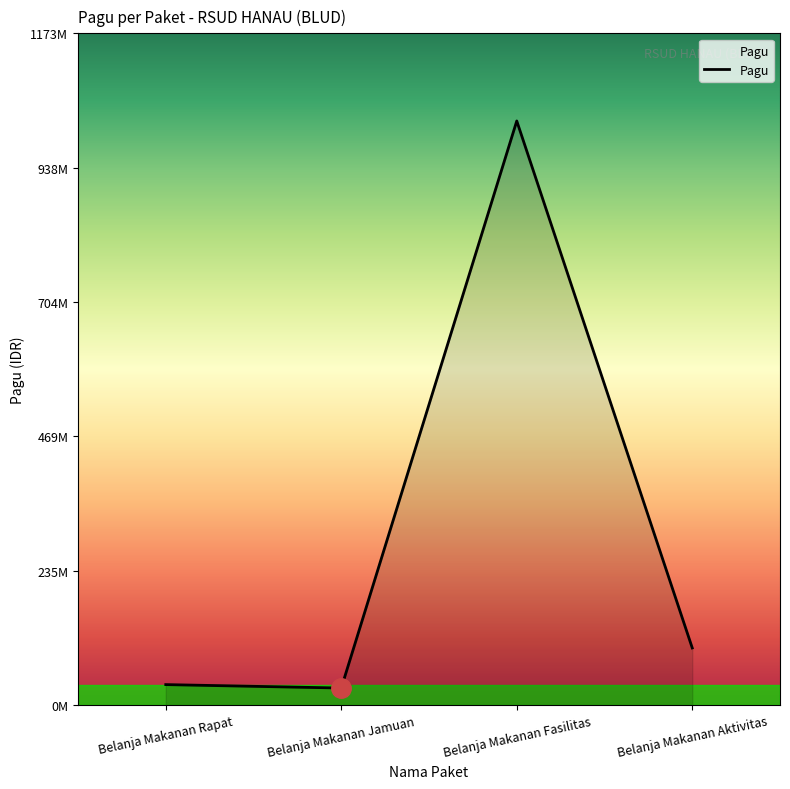

How many points are higher than both their immediate neighbors (excluding endpoints)?

1